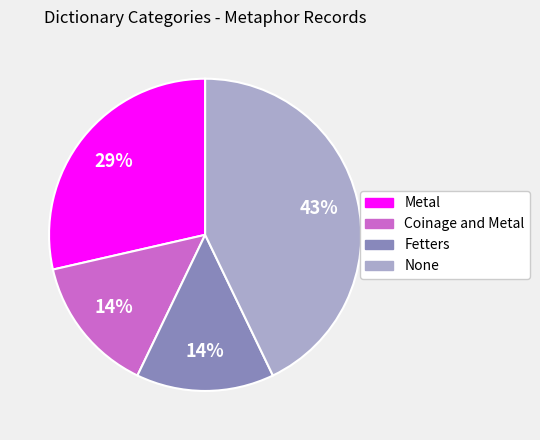

To the nearest percent, what is the difference between the largest and smallest slice percentages?

29%